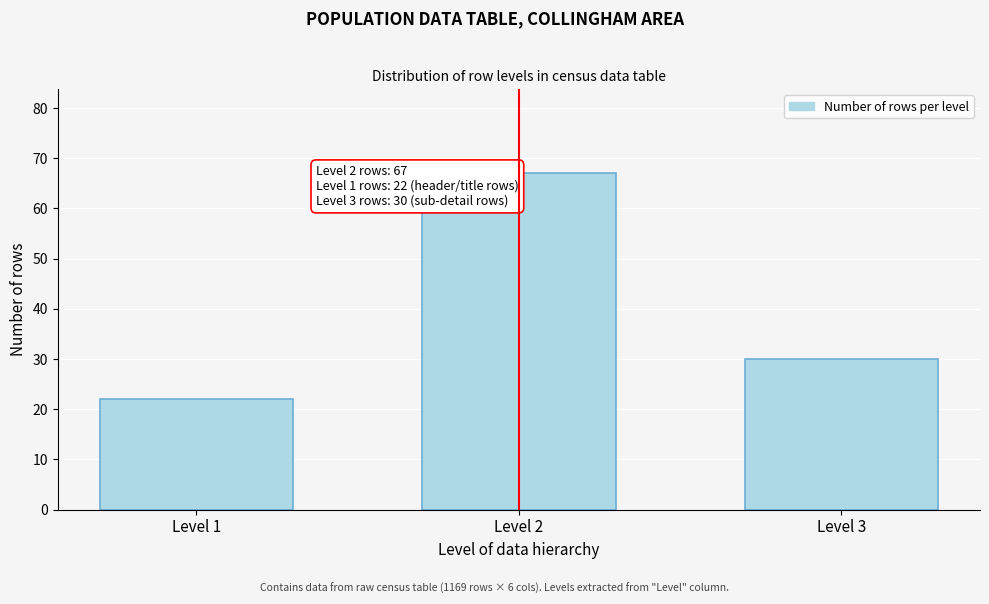

Reading left to right, list all the values displayed in this chart.

22	67	30